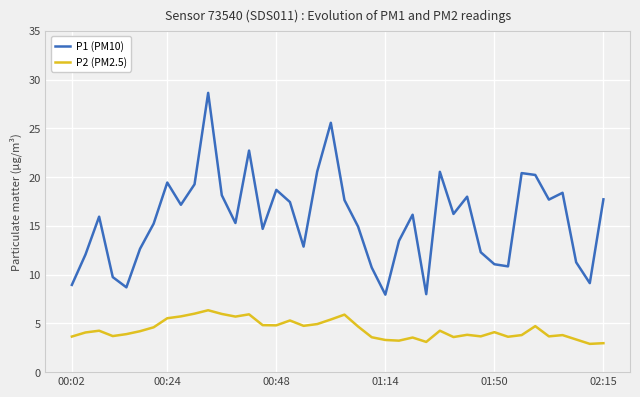

Which series has the largest range (max minus min)?

P1 (PM10)